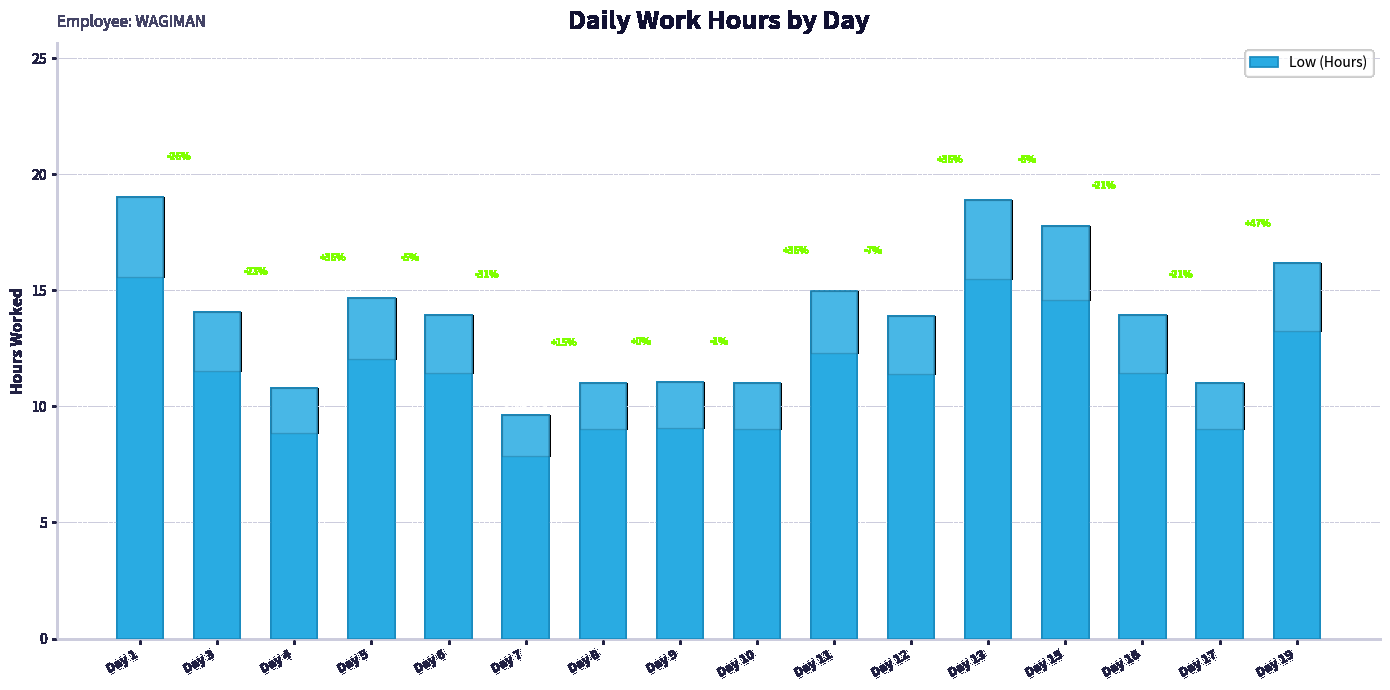

List the labels in order of value, smallest first.

Day 7, Day 4, Day 17, Day 10, Day 8, Day 9, Day 12, Day 6, Day 16, Day 3, Day 5, Day 11, Day 19, Day 15, Day 13, Day 1